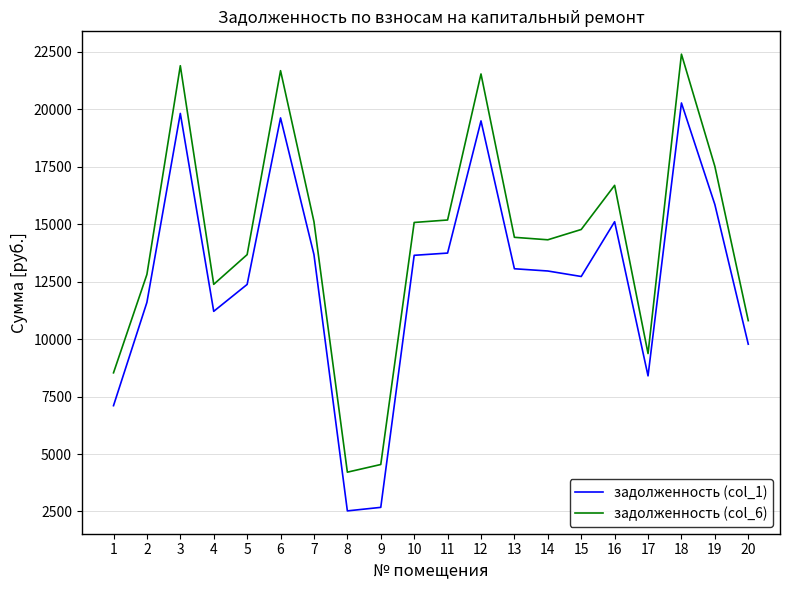

At which category does the chart reach its peak across all series?

18